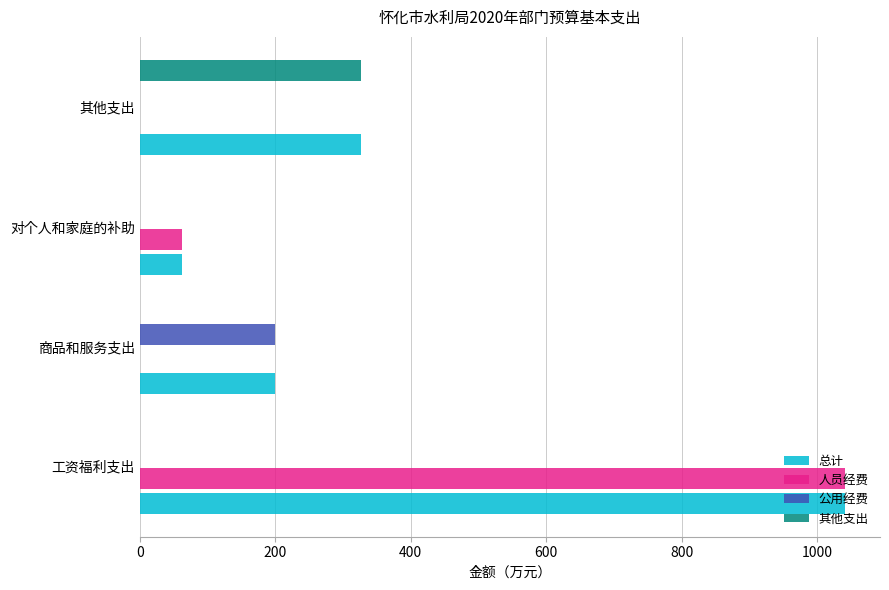

What is the sum of the 总计 values at 工资福利支出 and 其他支出?

1367.7